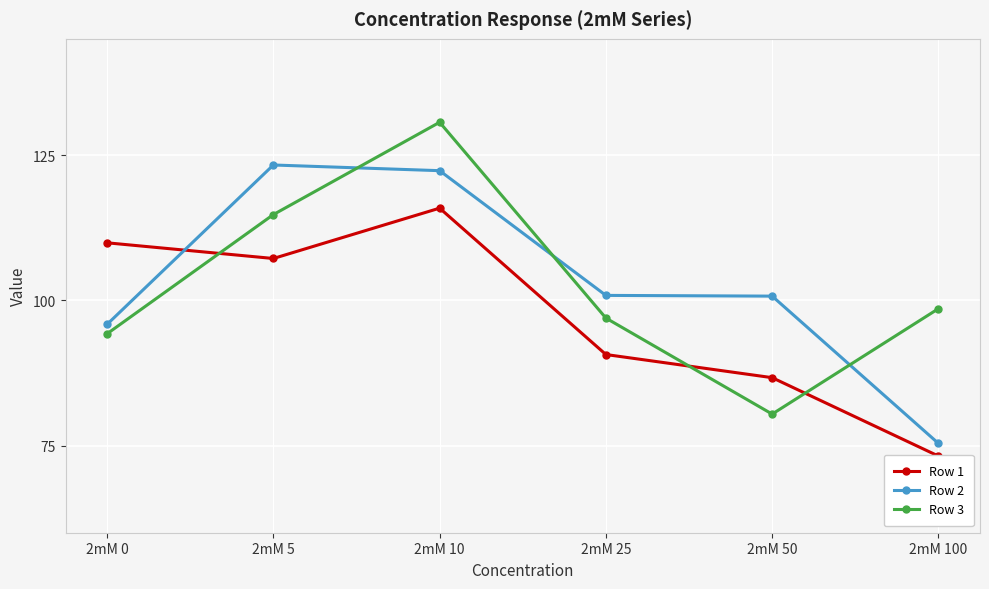

After their last crossing, which series has the higher values: Row 3 or Row 1?

Row 3